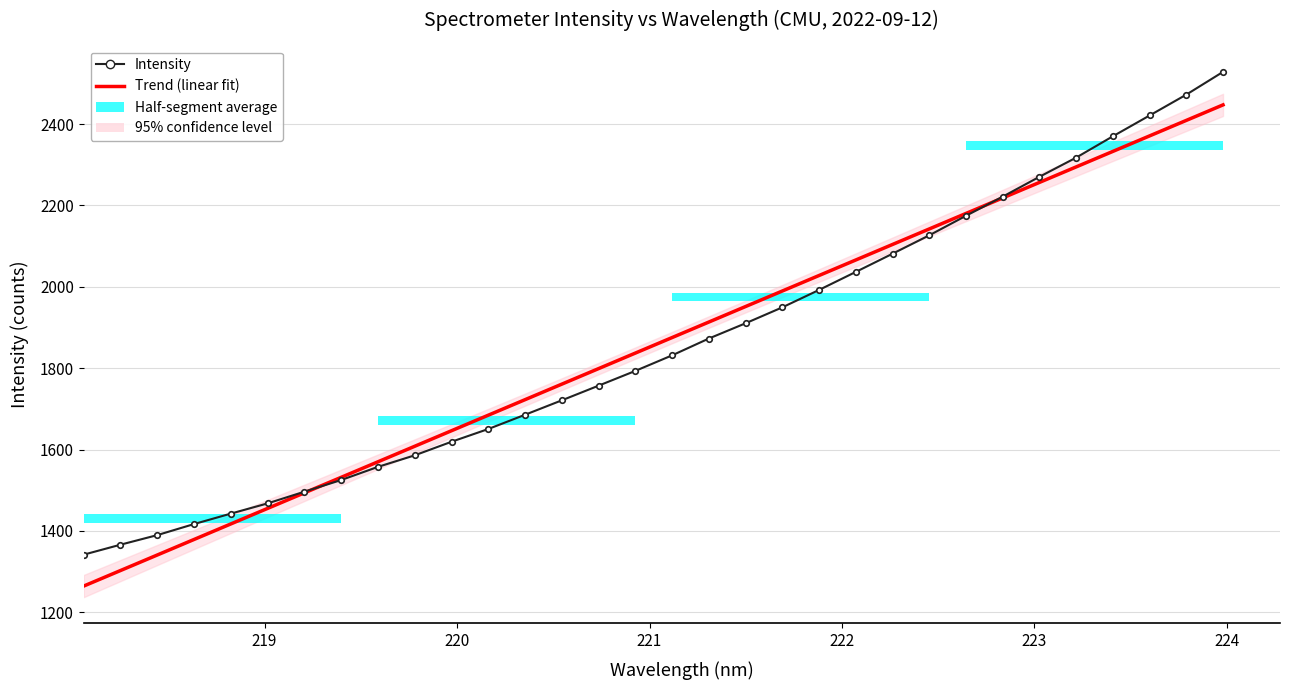

What is the maximum value for Intensity?

2528.6